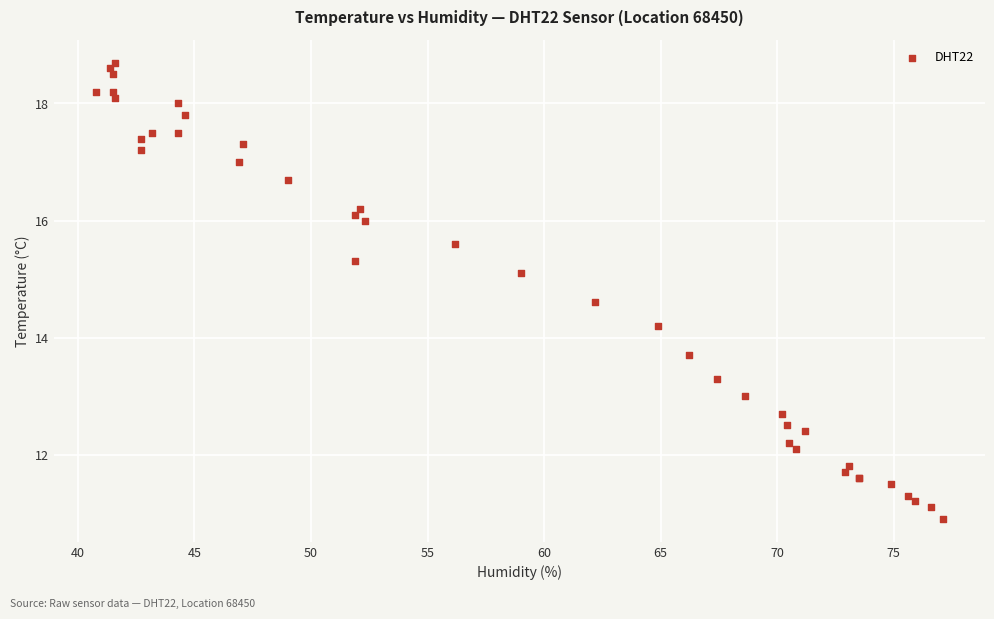

What Y value in the scatter plot is closest to 14?

14.2